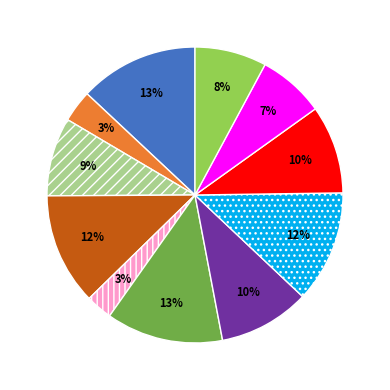

Is there any slice that represents more than half of the pie?

No